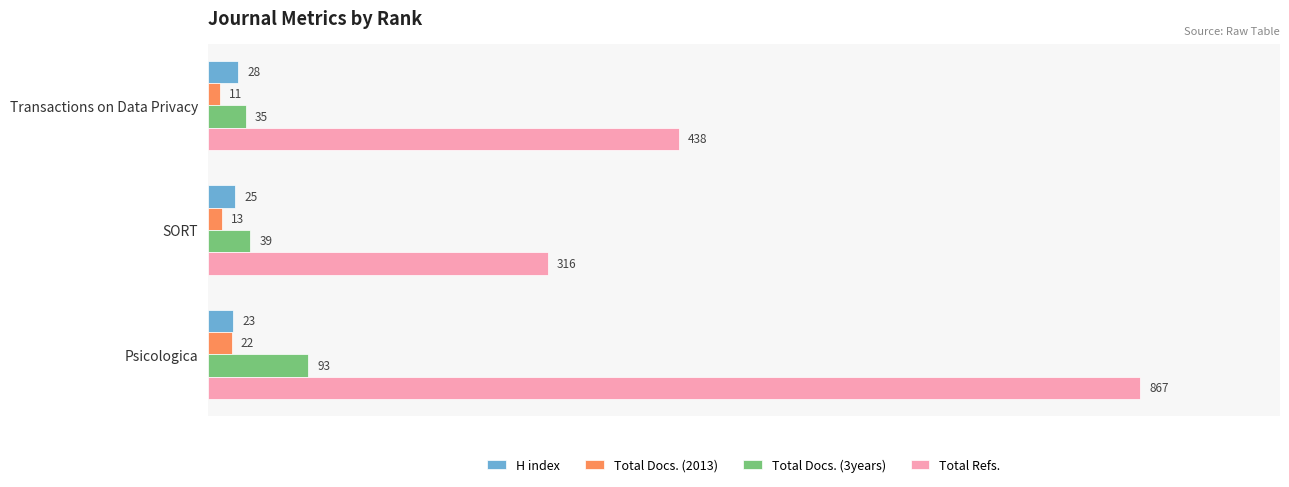

Rank the categories by Total Docs. (2013) value from highest to lowest.

Psicologica, SORT, Transactions on Data Privacy